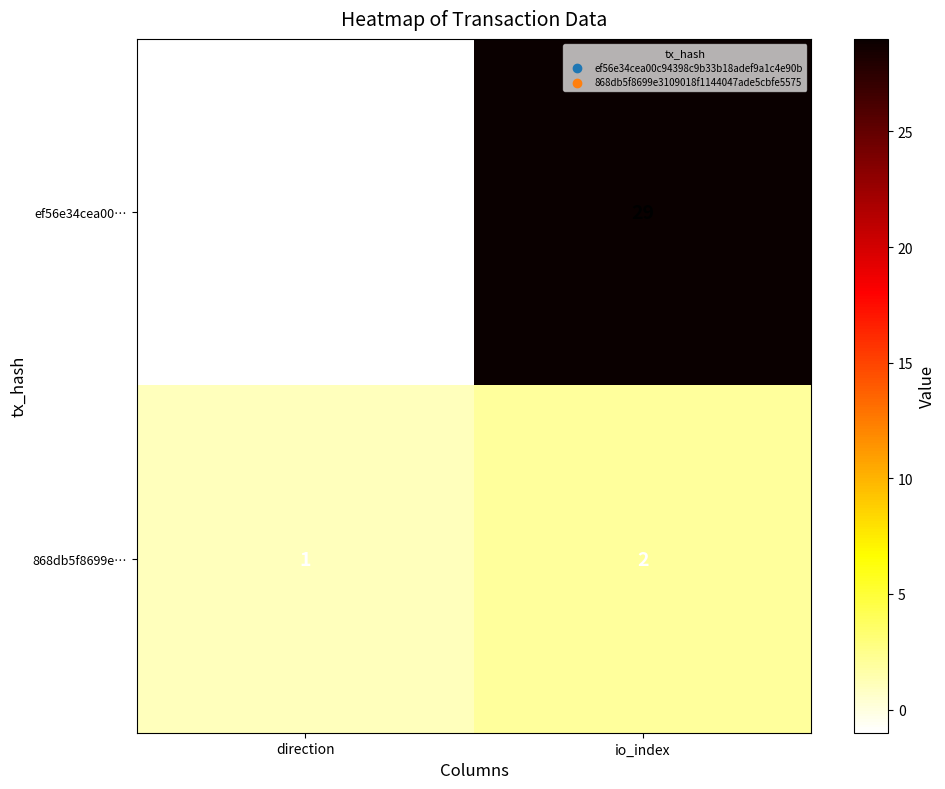

What is the difference between the maximum and minimum values in the ef56e34cea00… series?

30